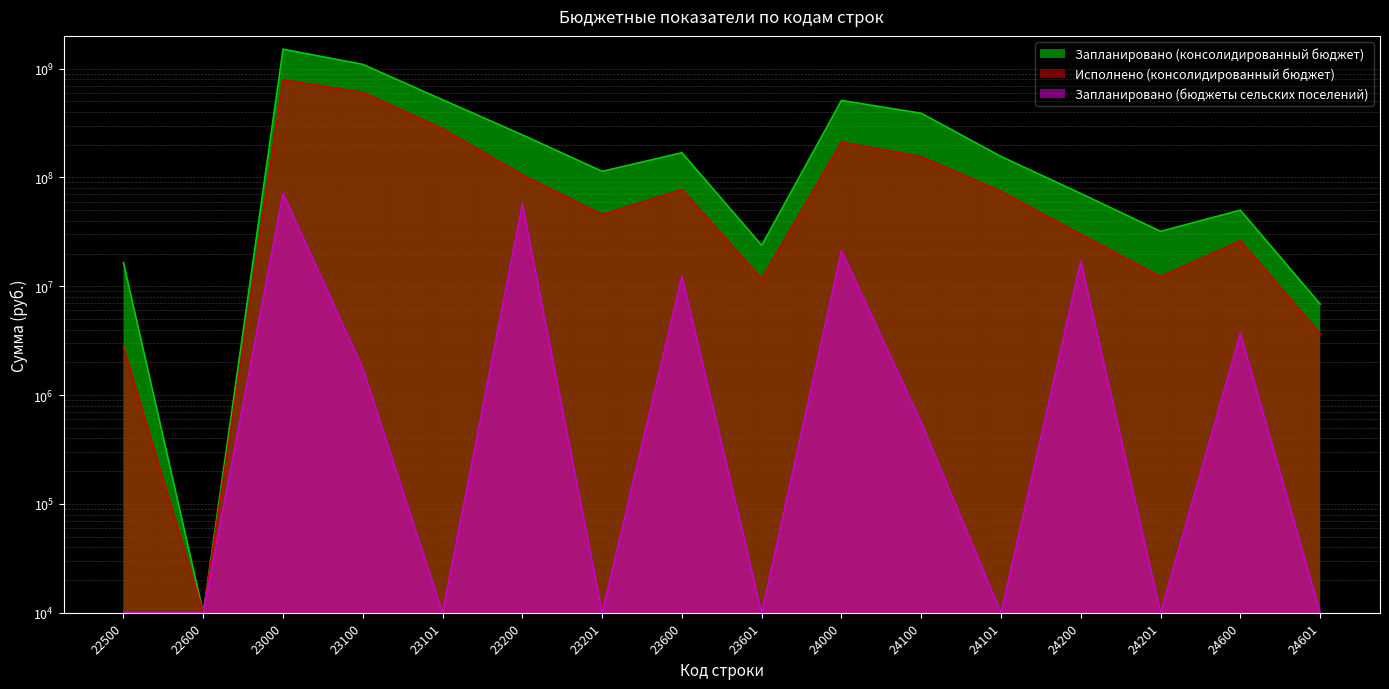

Reading right to left, extract all data points from this chart.

Запланировано (консолидированный бюджет): 6860056.2	50103974.3	31969353.3	71222901.4	155876043.0	388925468.8	510252344.5	23768832.8	168827286.5	113911853.6	246042949.3	517523415.8	1094589008.3	1509459244.1	10000.0	16478546.9
Исполнено (консолидированный бюджет): 3656621.2	26235815.3	12272812.3	30007014.6	74525348.4	155346127.6	211588957.4	11707045.2	77409865.6	45733993.3	105652196.8	280800977.4	605480463.8	788542526.2	10000.0	2757802.0
Запланировано (бюджеты сельских поселений): 10000.0	3699428.7	10000.0	16958737.6	10000.0	558996.0	21217162.3	10000.0	12389453.3	10000.0	57001358.2	10000.0	1757321.0	71148132.5	10000.0	10000.0